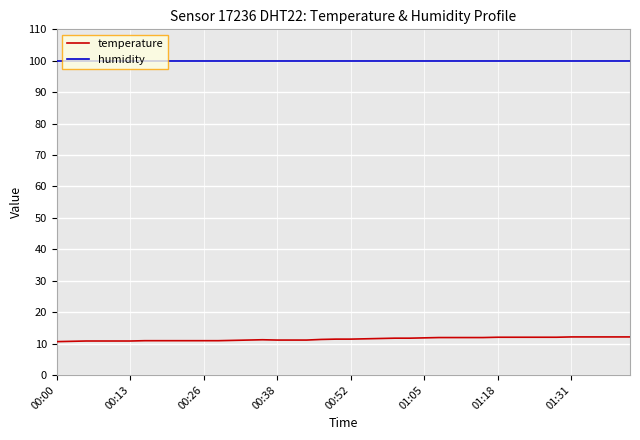

What is the maximum value shown in the chart?

99.9